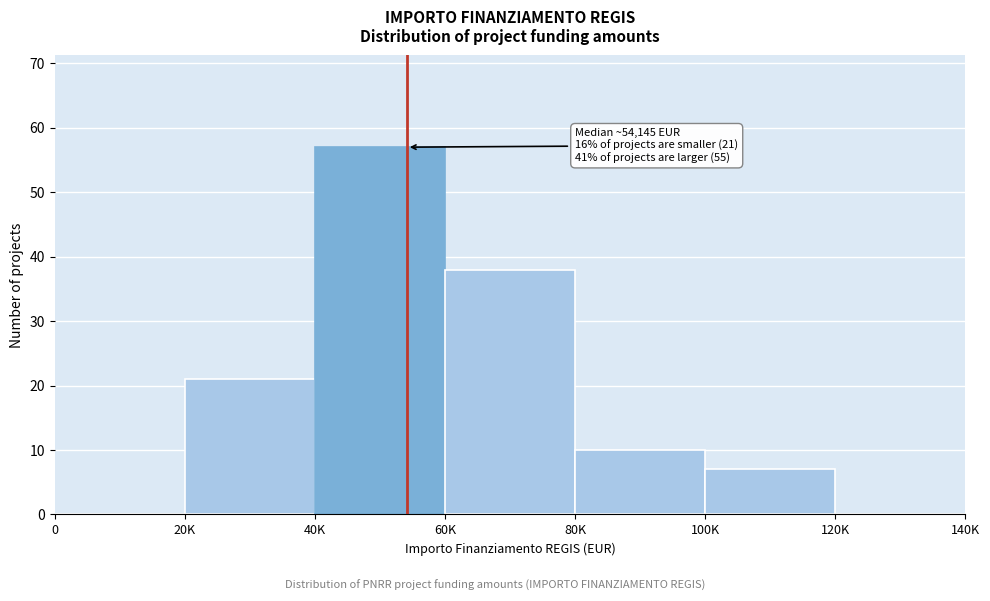

Reading left to right, list all the values displayed in this chart.

0=0	20K=21	40K=57	60K=38	80K=10	100K=7	120K=0